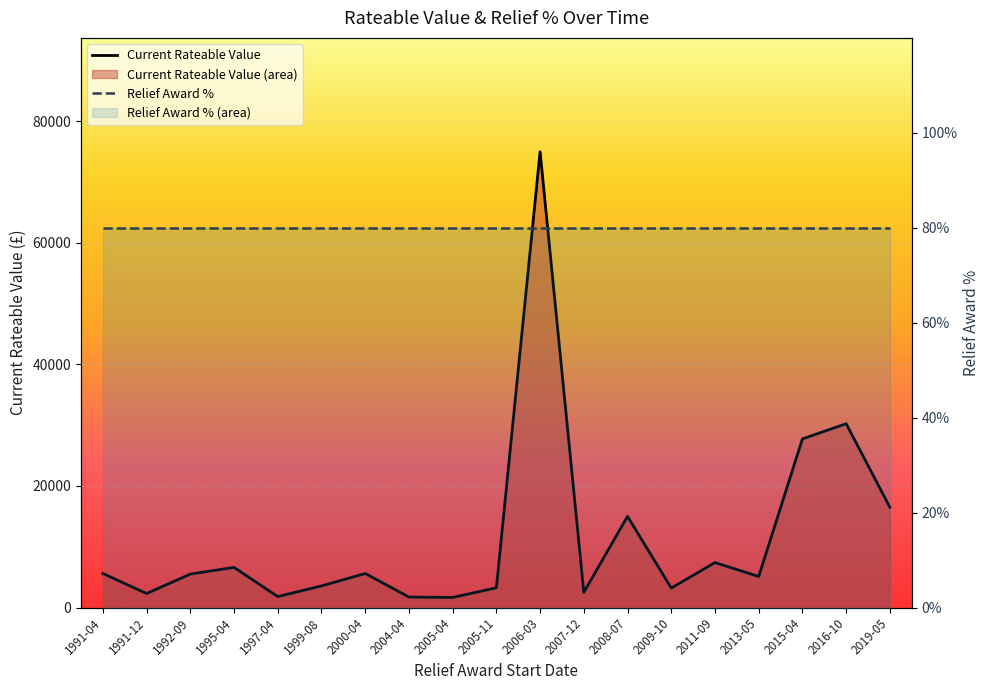

At which category is the sum across all series the highest?

2006-03